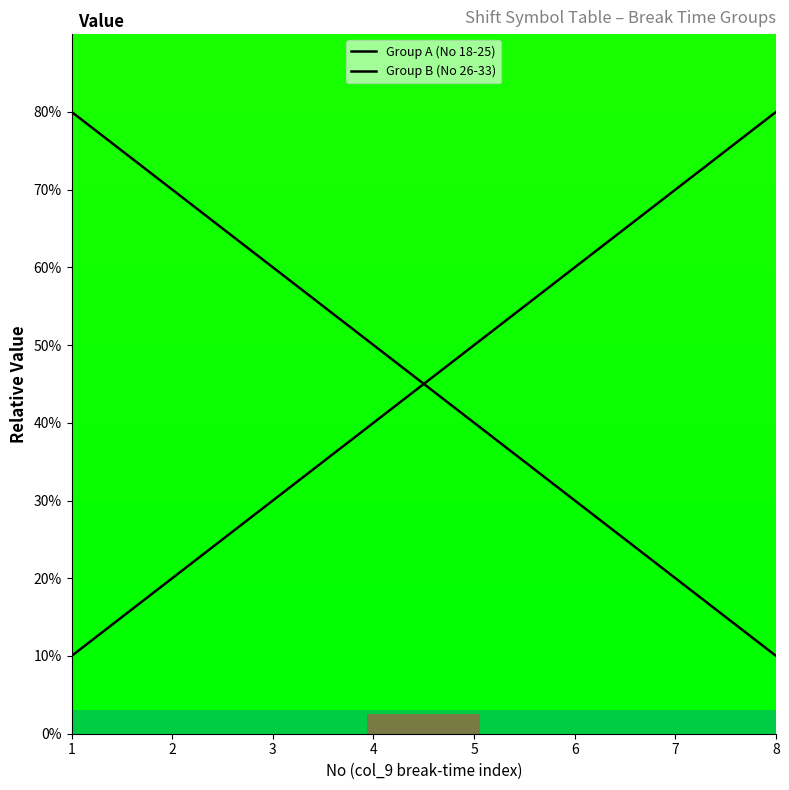

True or false: the data has more than 0 interior local peaks.

False